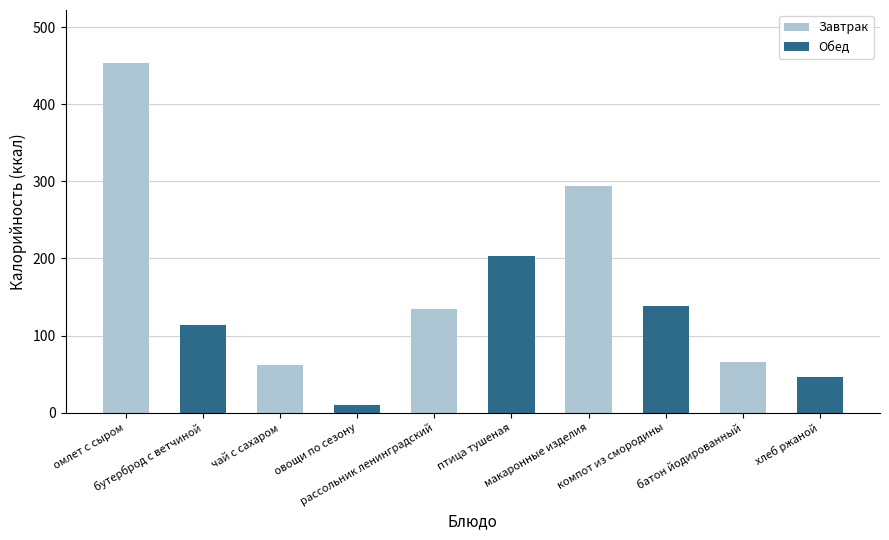

At which label does the data first exceed 135?

омлет с сыром